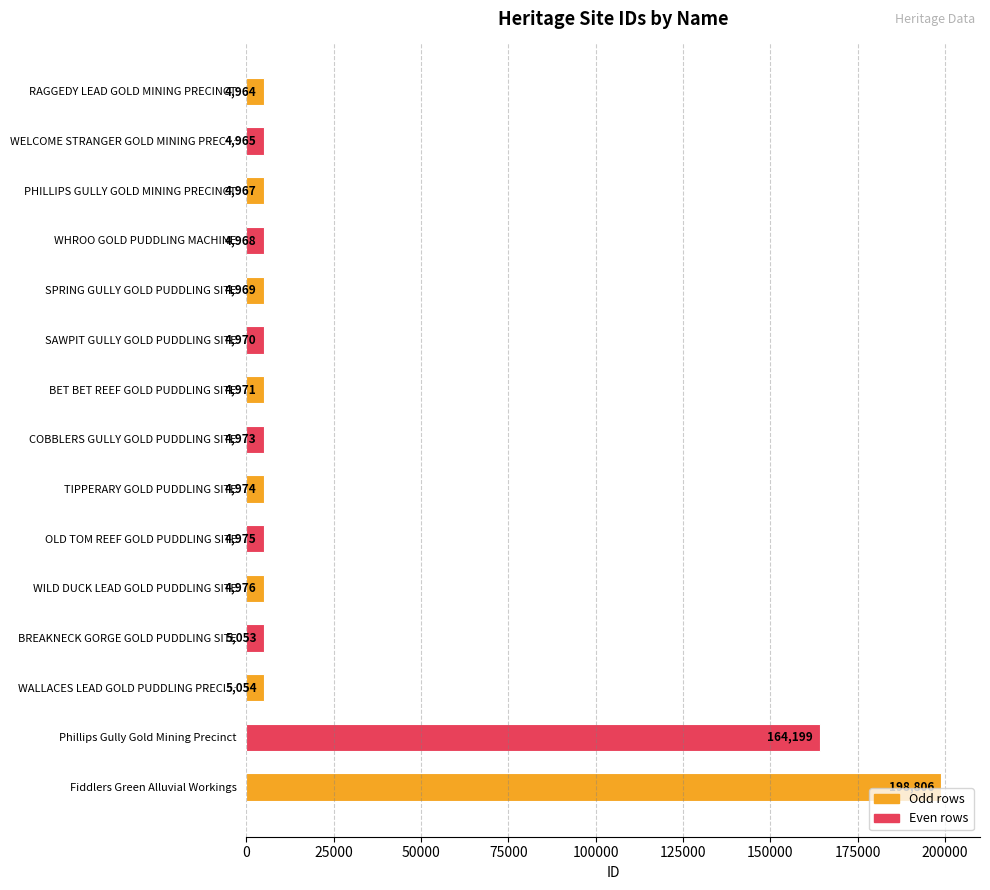

What is the value of the 13th bar from the top?

5054